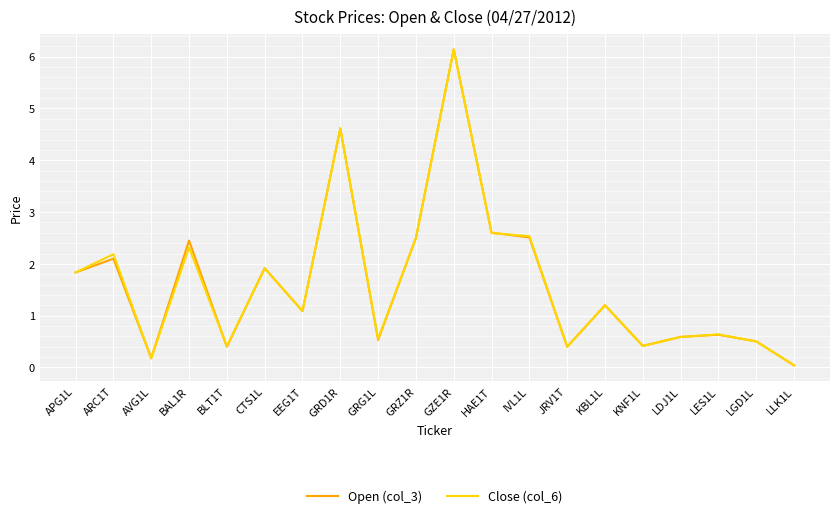

In Close (col_6), how many points are higher than both neighbors (excluding endpoints)?

7